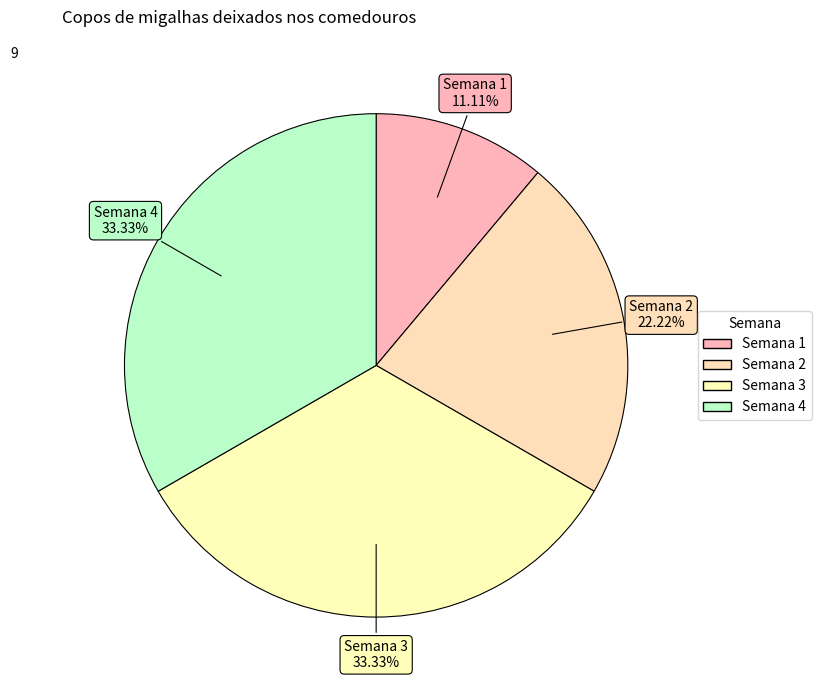

Count the number of slices in the pie.

4